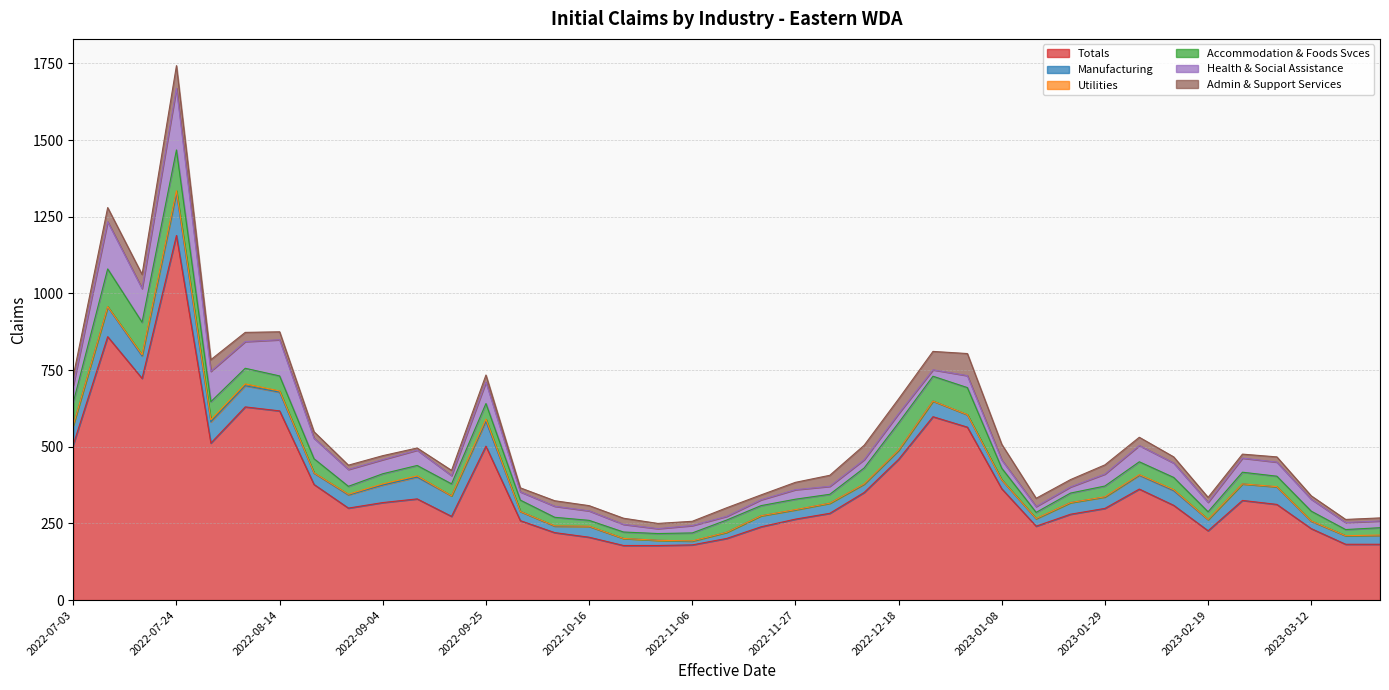

What is the label of the 12th point from the left?

2022-09-18